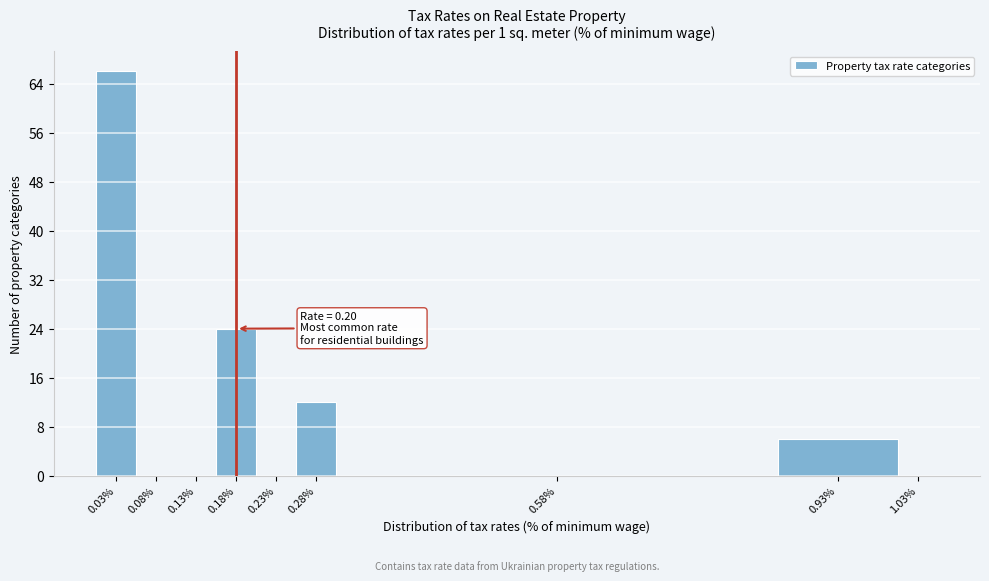

Which range on the x-axis has the tallest bar?

0.005 to 0.055